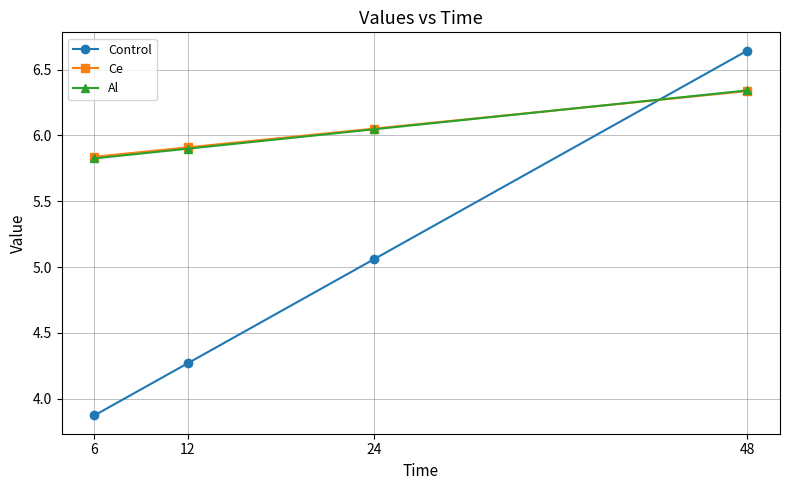

Is the value of Al at 6 greater than the value of Ce at 24?

No